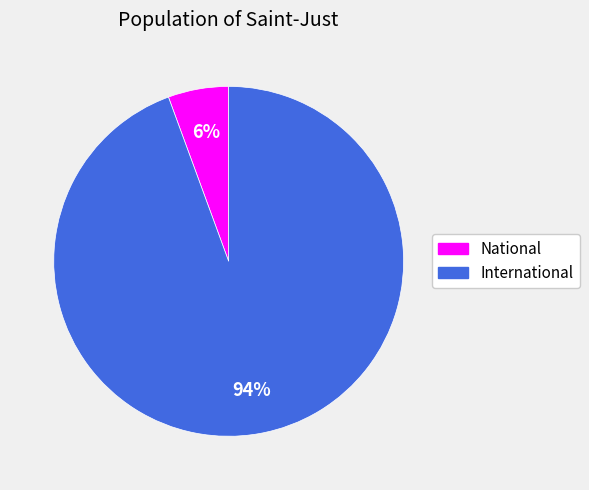

How many slices are in this pie chart?

2